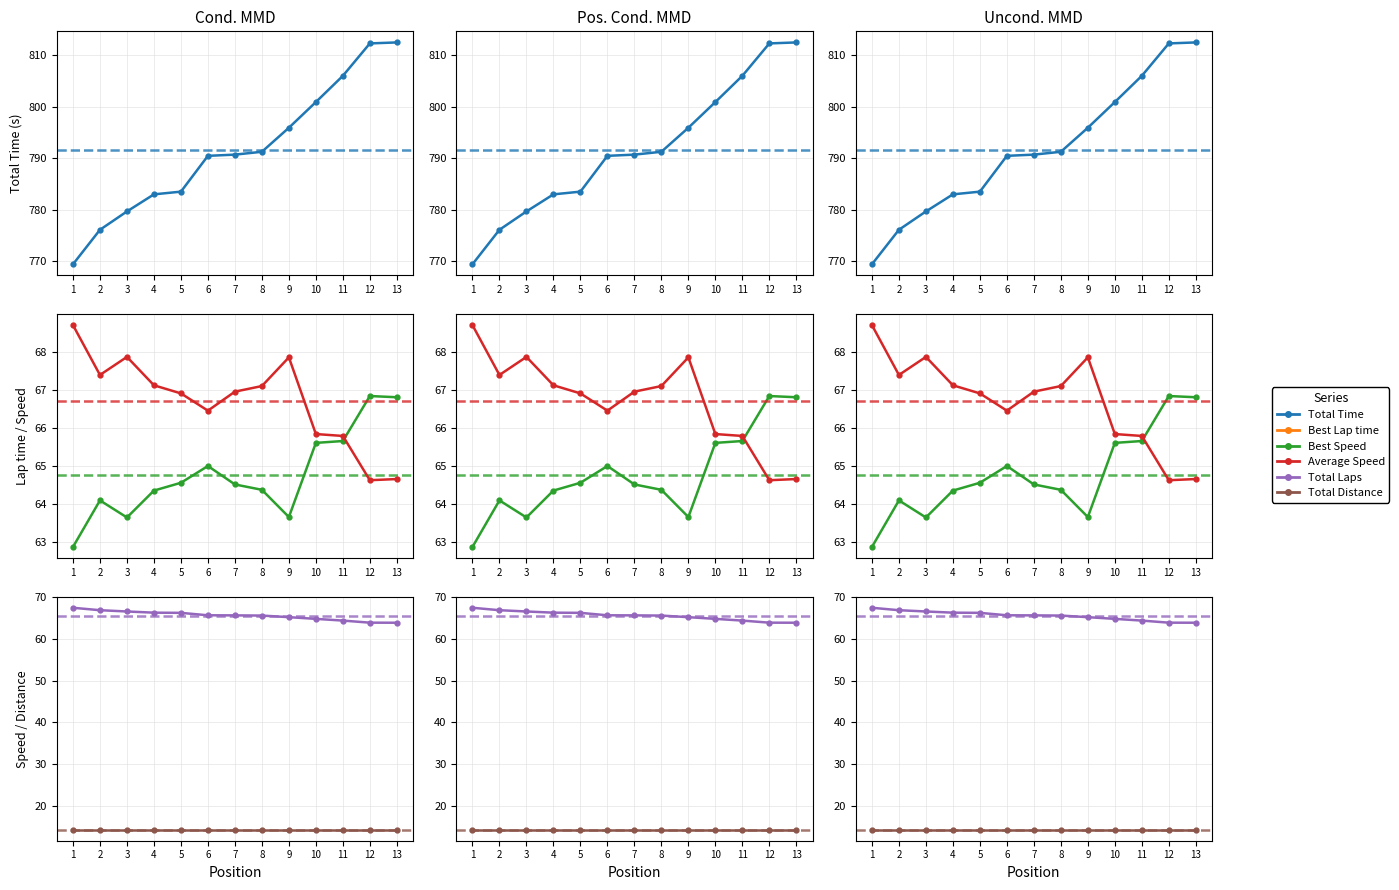

What is the value of the Best Speed point at the 5th from the left?

66.9